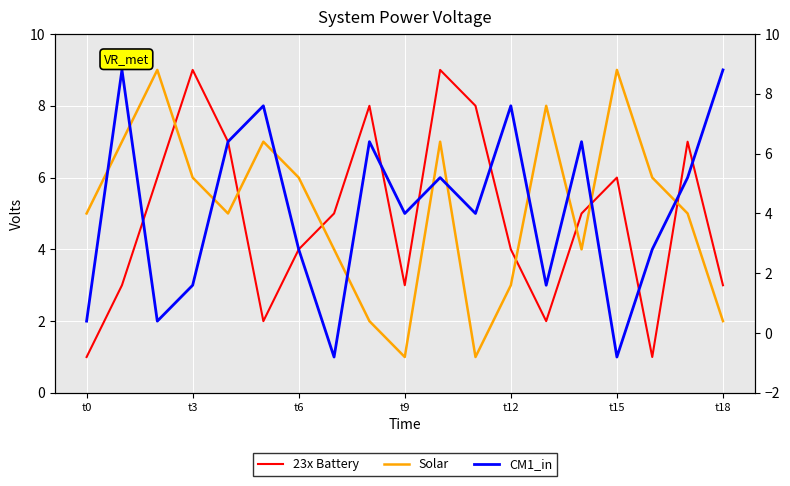

The value of 23x Battery at 16 is 1. True or false?

True